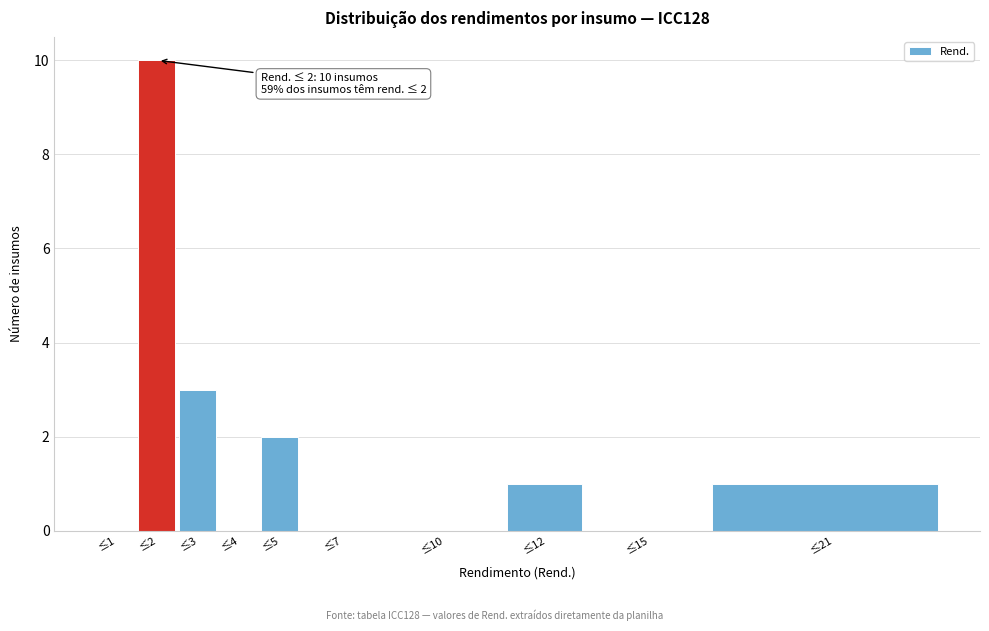

Reading left to right, extract all data points from this chart.

≤1=0	≤2=10	≤3=3	≤4=0	≤5=2	≤7=0	≤10=0	≤12=1	≤15=0	≤21=1